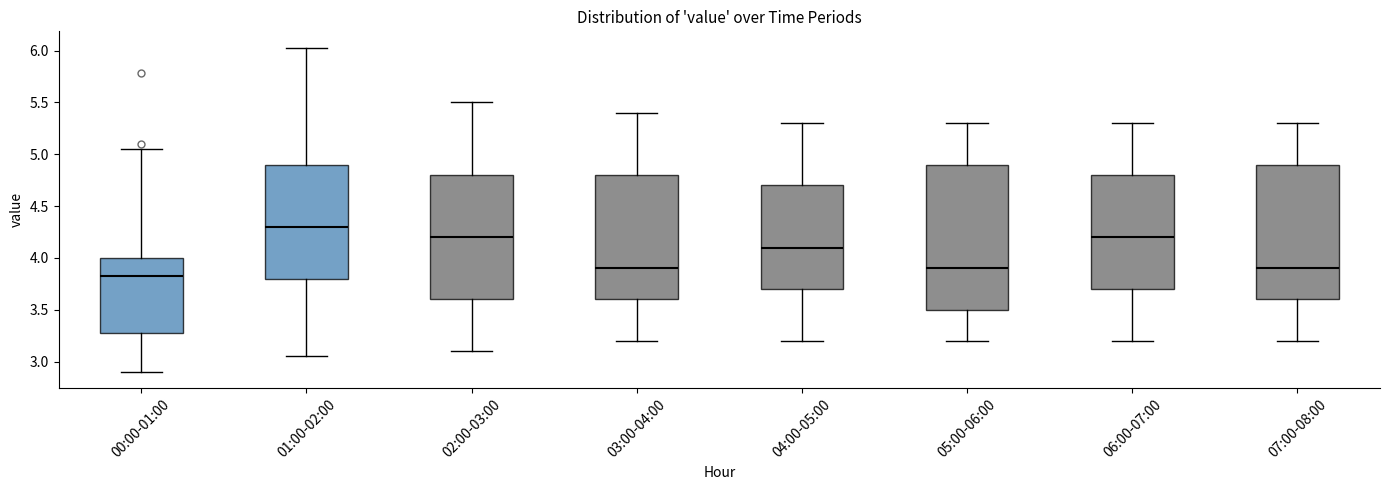

Where does the median line of the box for 06:00-07:00 sit on the y-axis? The values are not printed on the chart, so give them approximately, as read against the axis.

4.20